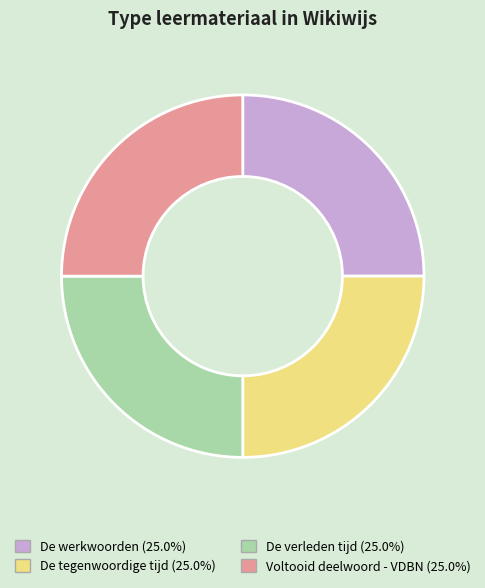

Does Voltooid deelwoord - VDBN account for over 50% of the chart?

No